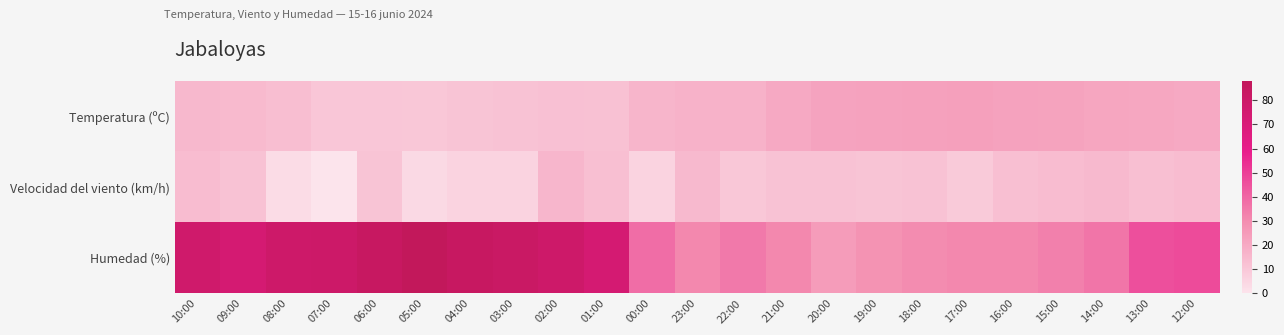

What is the total value across all series at 14:00?

72.6